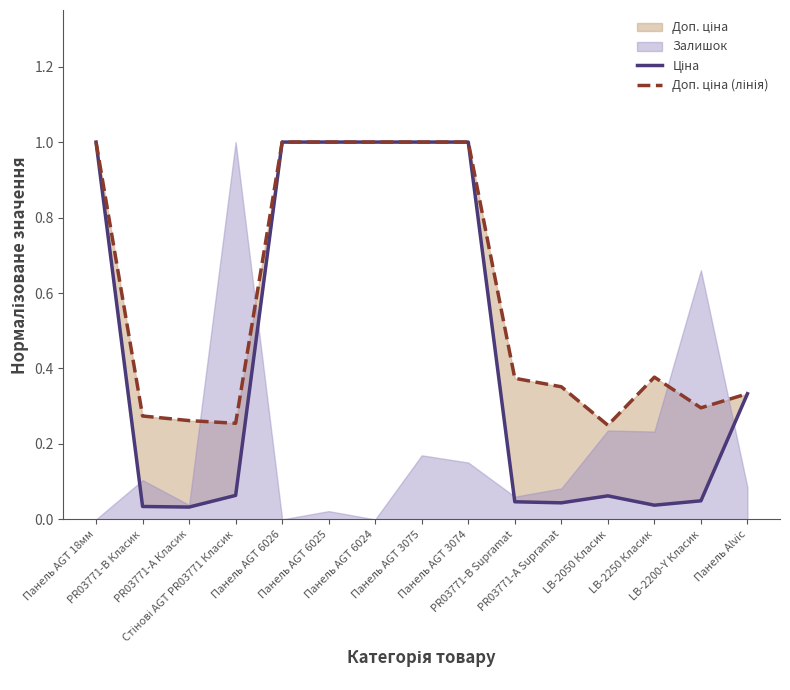

What is the value of the Доп. ціна (лінія) point at the 3rd from the left?

0.3